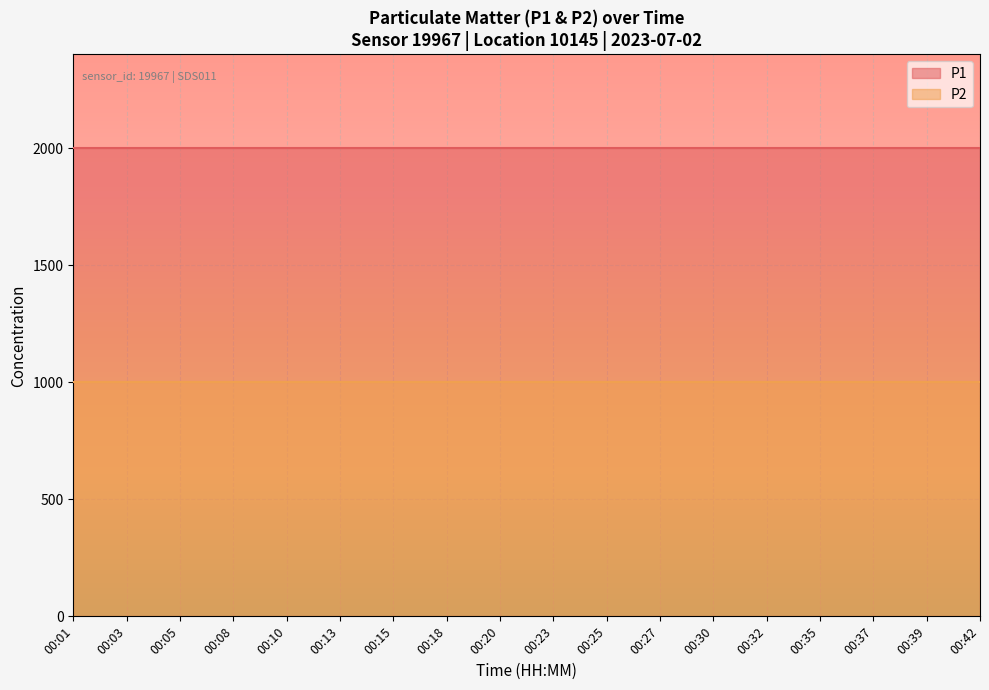

Rank the categories by P2 value from highest to lowest.

00:01, 00:03, 00:05, 00:08, 00:10, 00:13, 00:15, 00:18, 00:20, 00:23, 00:25, 00:27, 00:30, 00:32, 00:35, 00:37, 00:39, 00:42